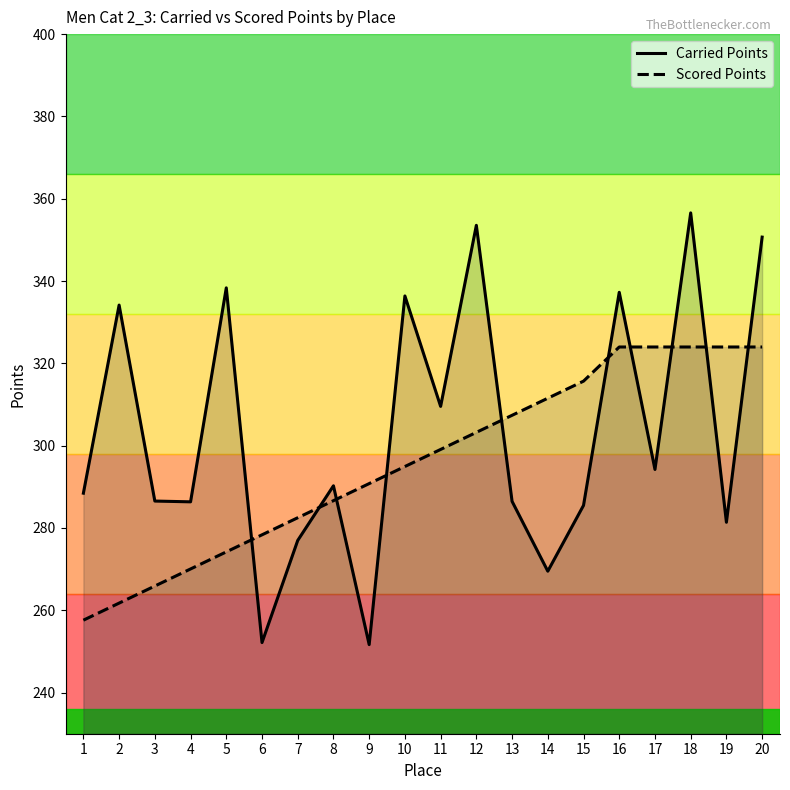

Is the value of Scored Points at 9 greater than the value of Carried Points at 13?

Yes